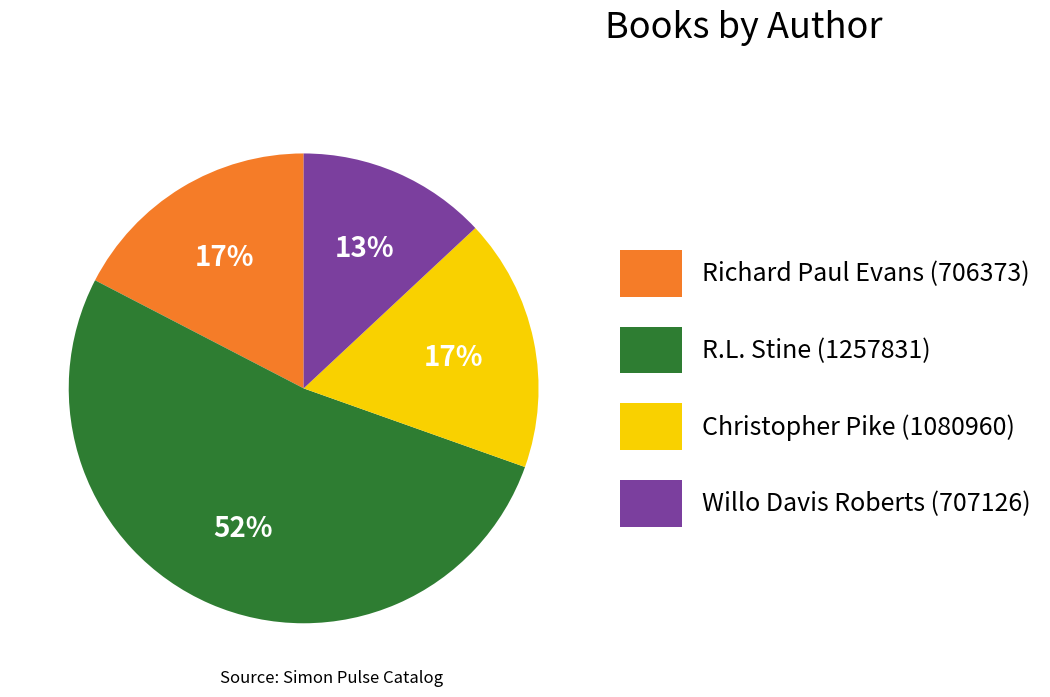

To the nearest percent, what is the difference between the Richard Paul Evans (706373) and Willo Davis Roberts (707126) slice percentages?

4%